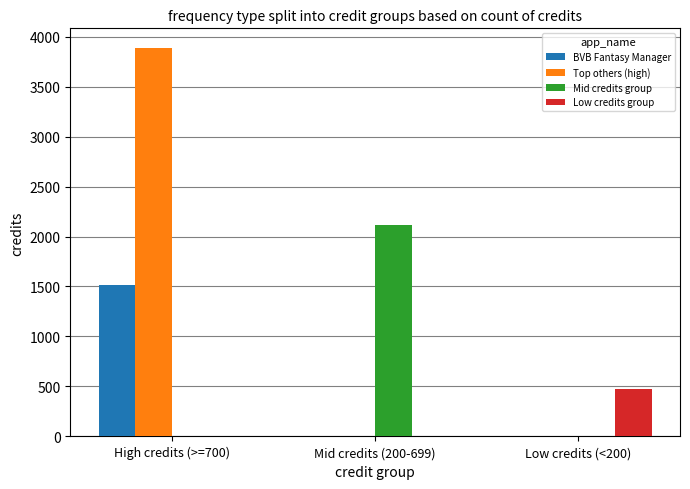

Which category has the highest value across all series?

High credits (>=700)